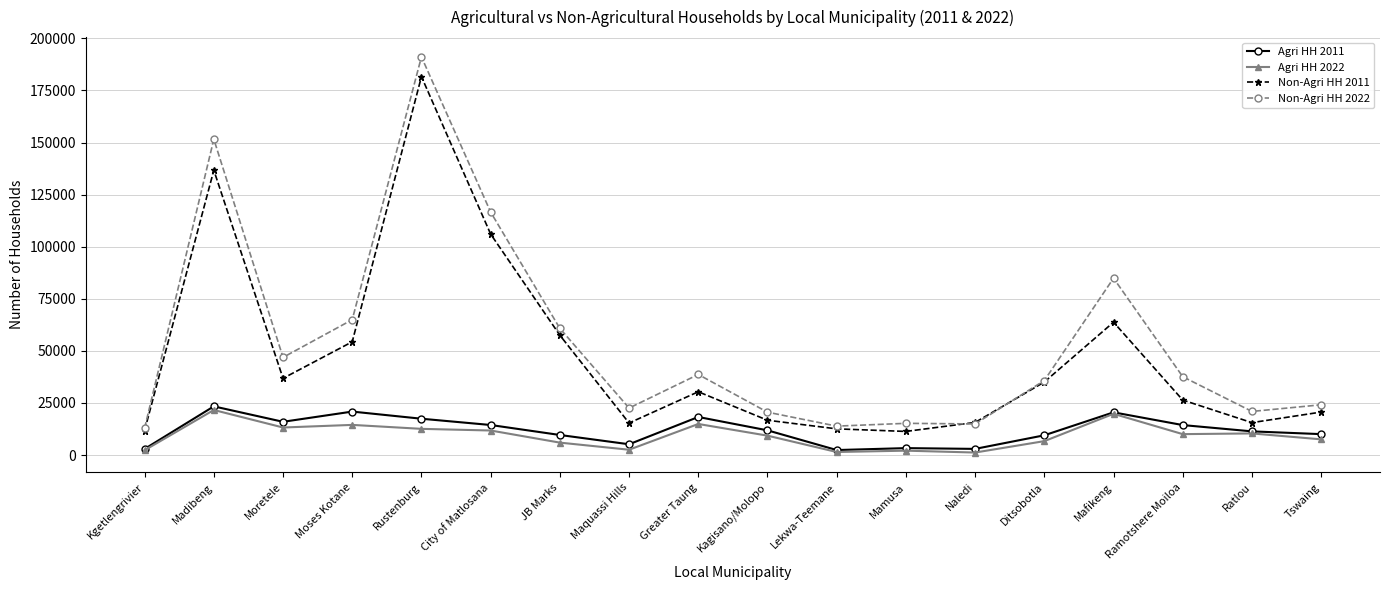

At which label does Non-Agri HH 2011 reach its peak?

Rustenburg